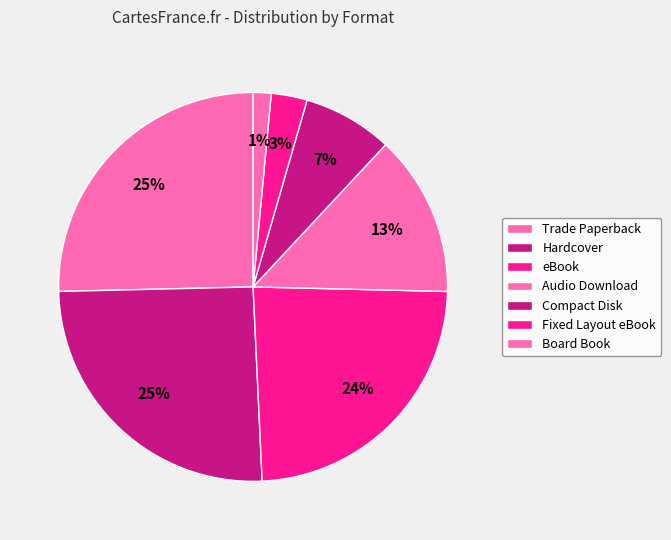

Approximately how many times larger is the value at Hardcover compared to eBook?

1.1